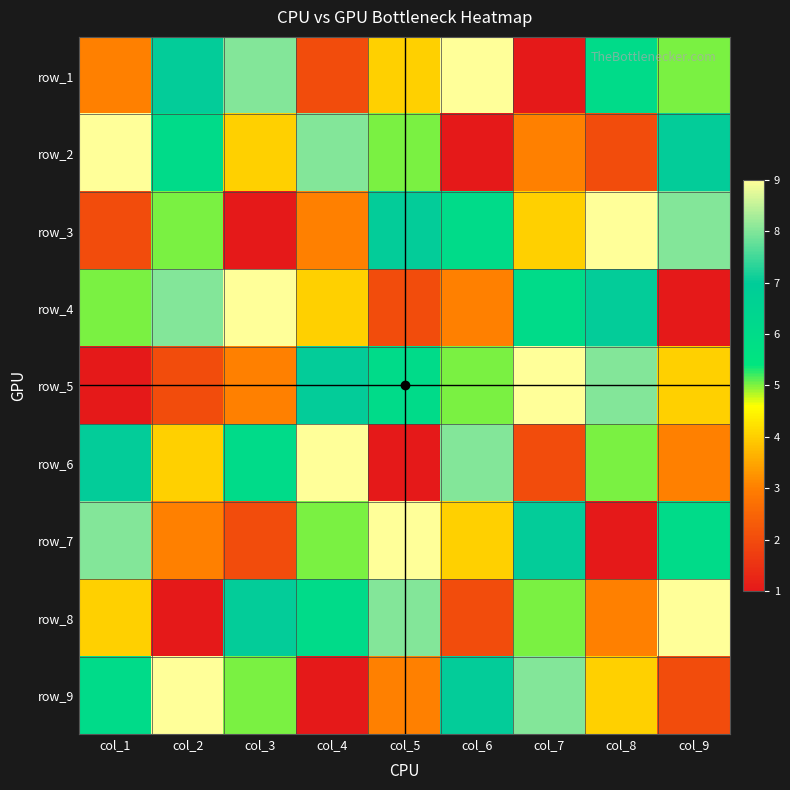

At which label does row_6 reach its peak?

col_4